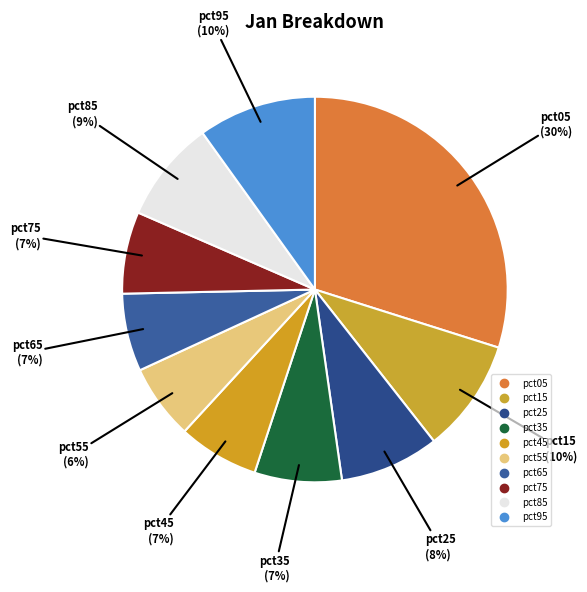

Rank the categories by value from highest to lowest.

pct05, pct95, pct15, pct85, pct25, pct35, pct75, pct45, pct65, pct55